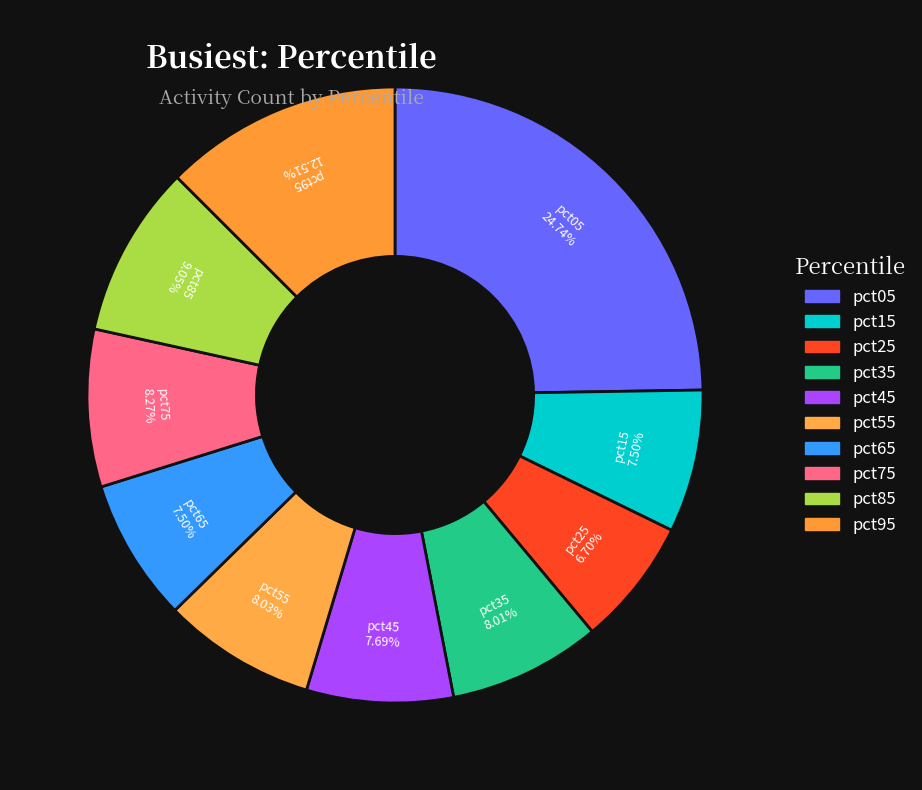

To the nearest percent, what is the combined percentage of pct05 and pct55?

33%